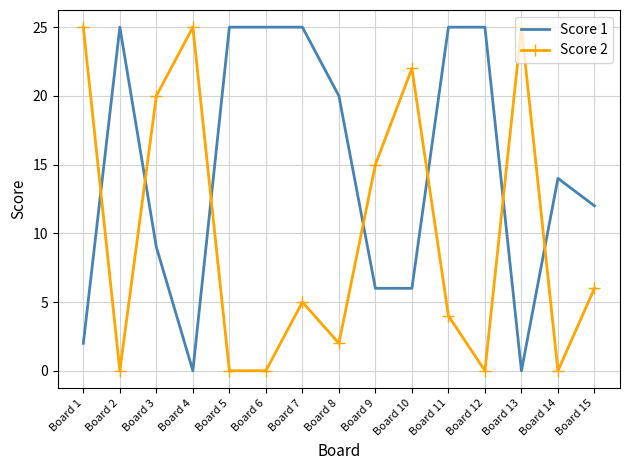

Between Board 11 and Board 15, which series saw the biggest shift?

Score 1